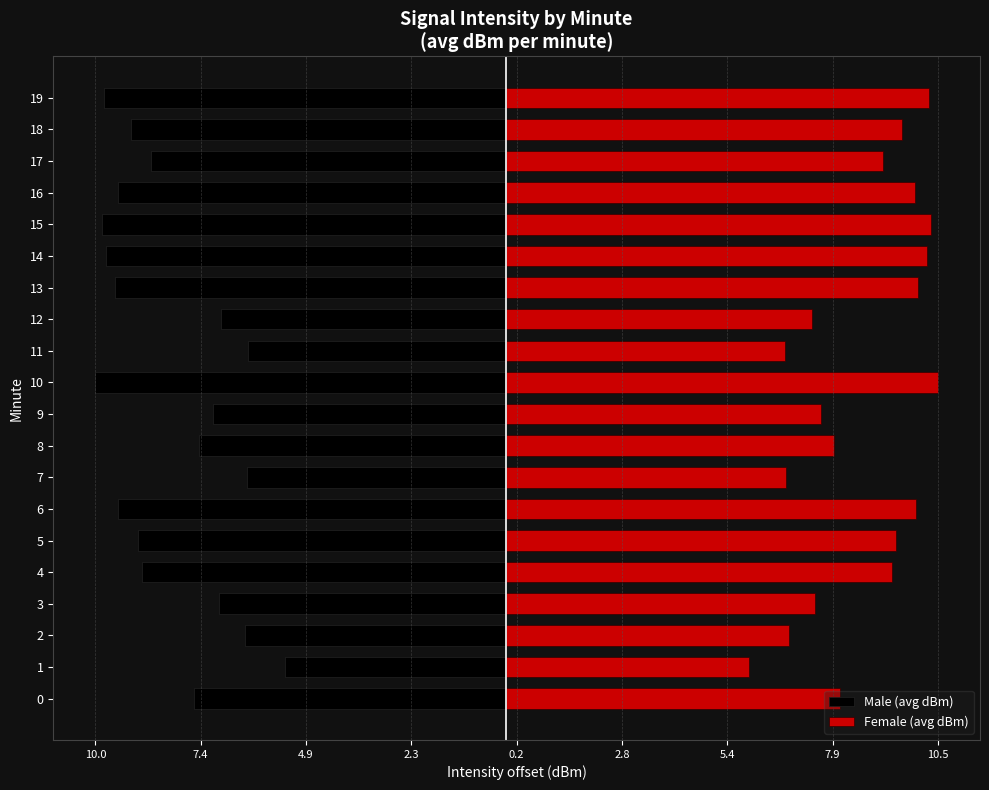

What is the difference between the Female (avg dBm) values at 6 and 9?

2.3